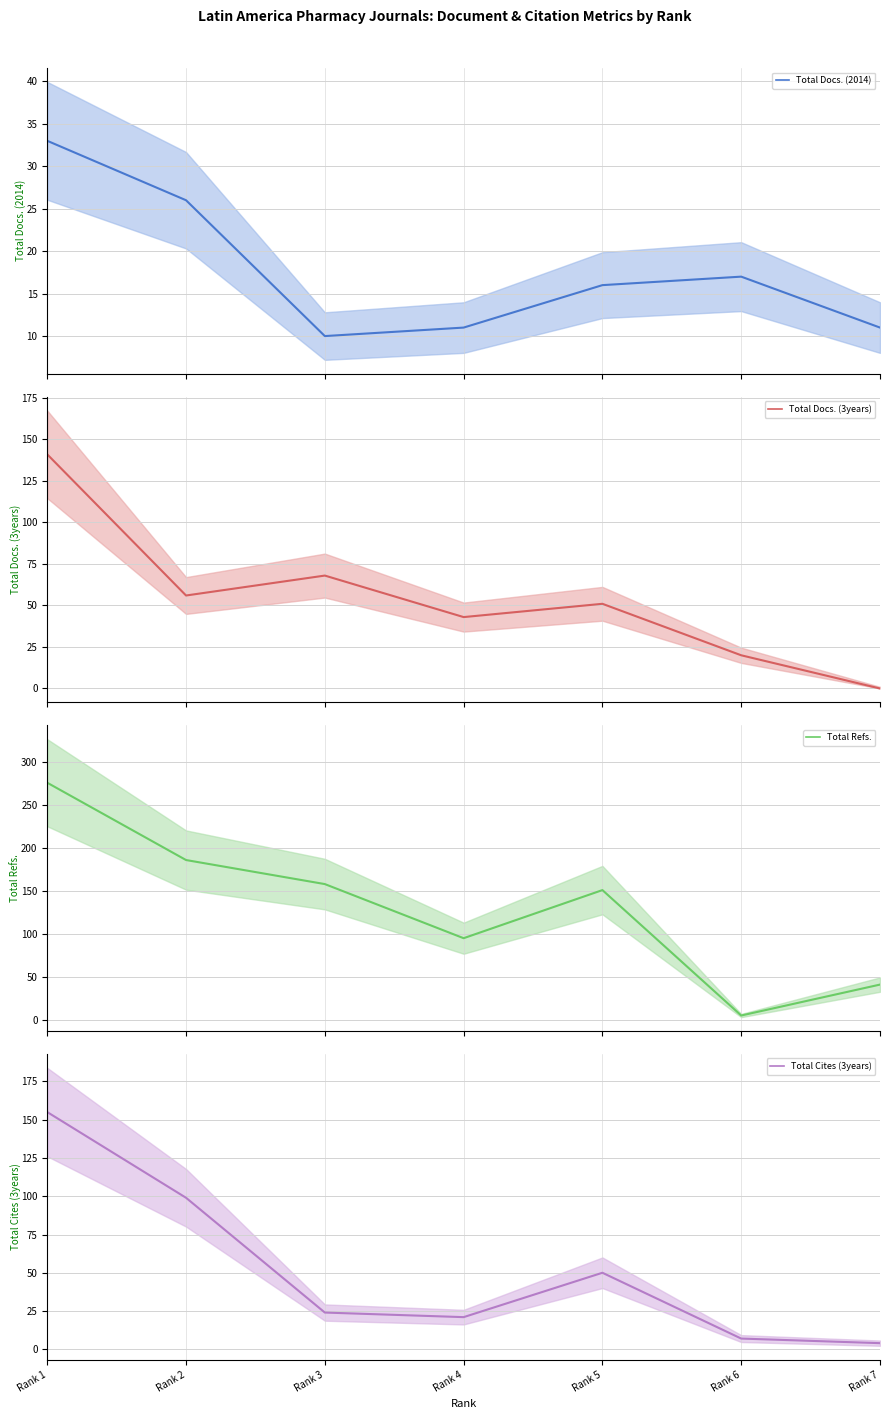

What is the sum of the Total Docs. (2014) values at Rank 3 and Rank 2?

36